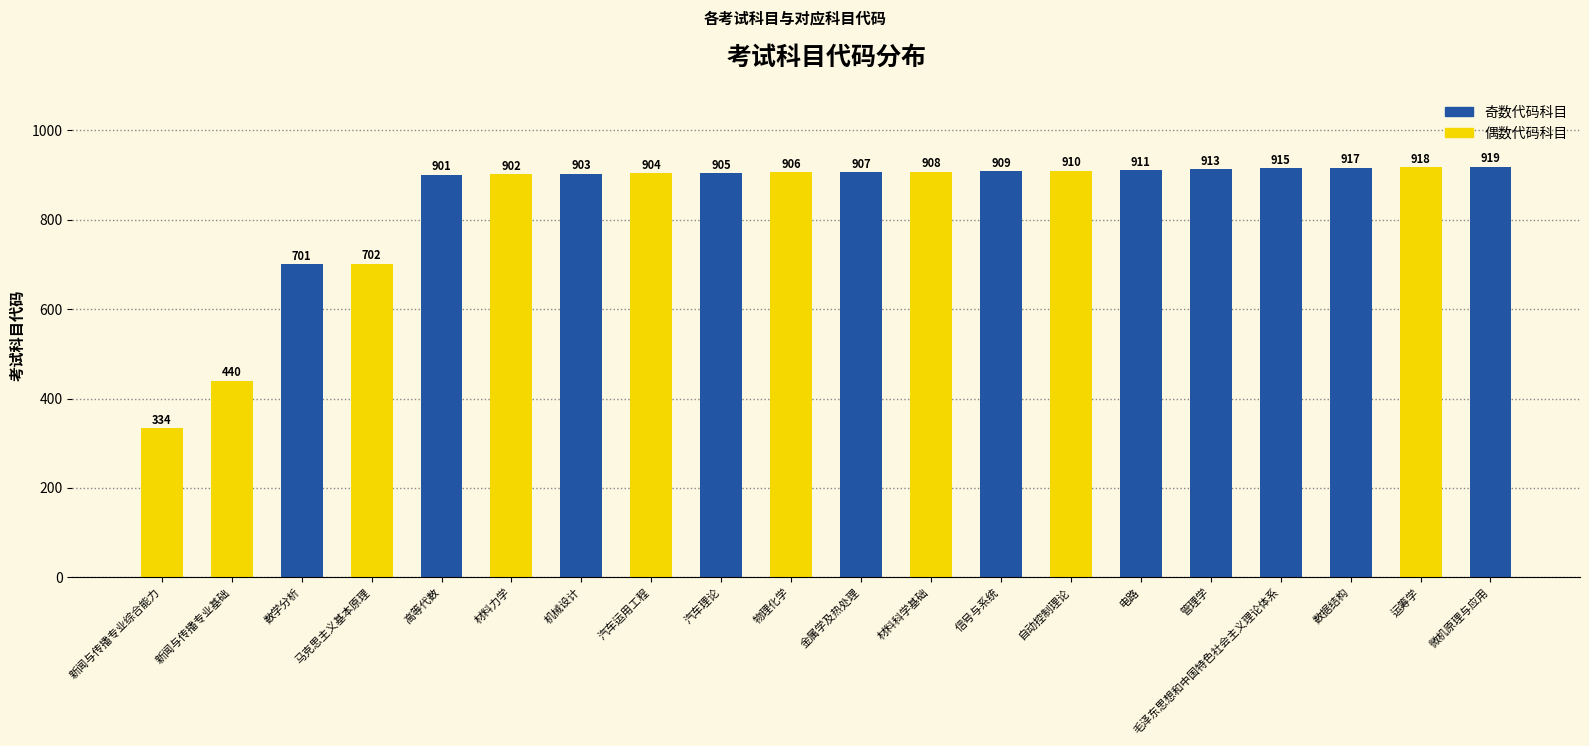

The chart shows a value of 907 at 金属学及热处理. True or false?

True